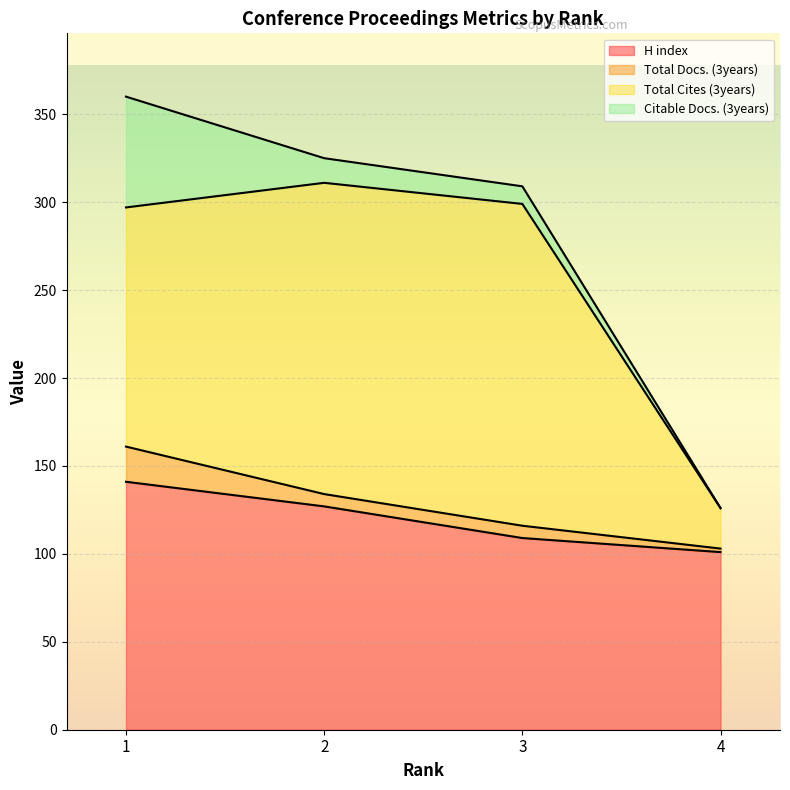

Is it true that H index equals 172 at 4?

False